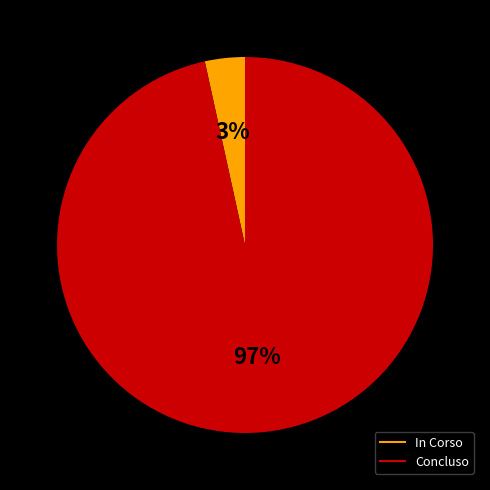

Rank the categories by value from highest to lowest.

Concluso, In Corso